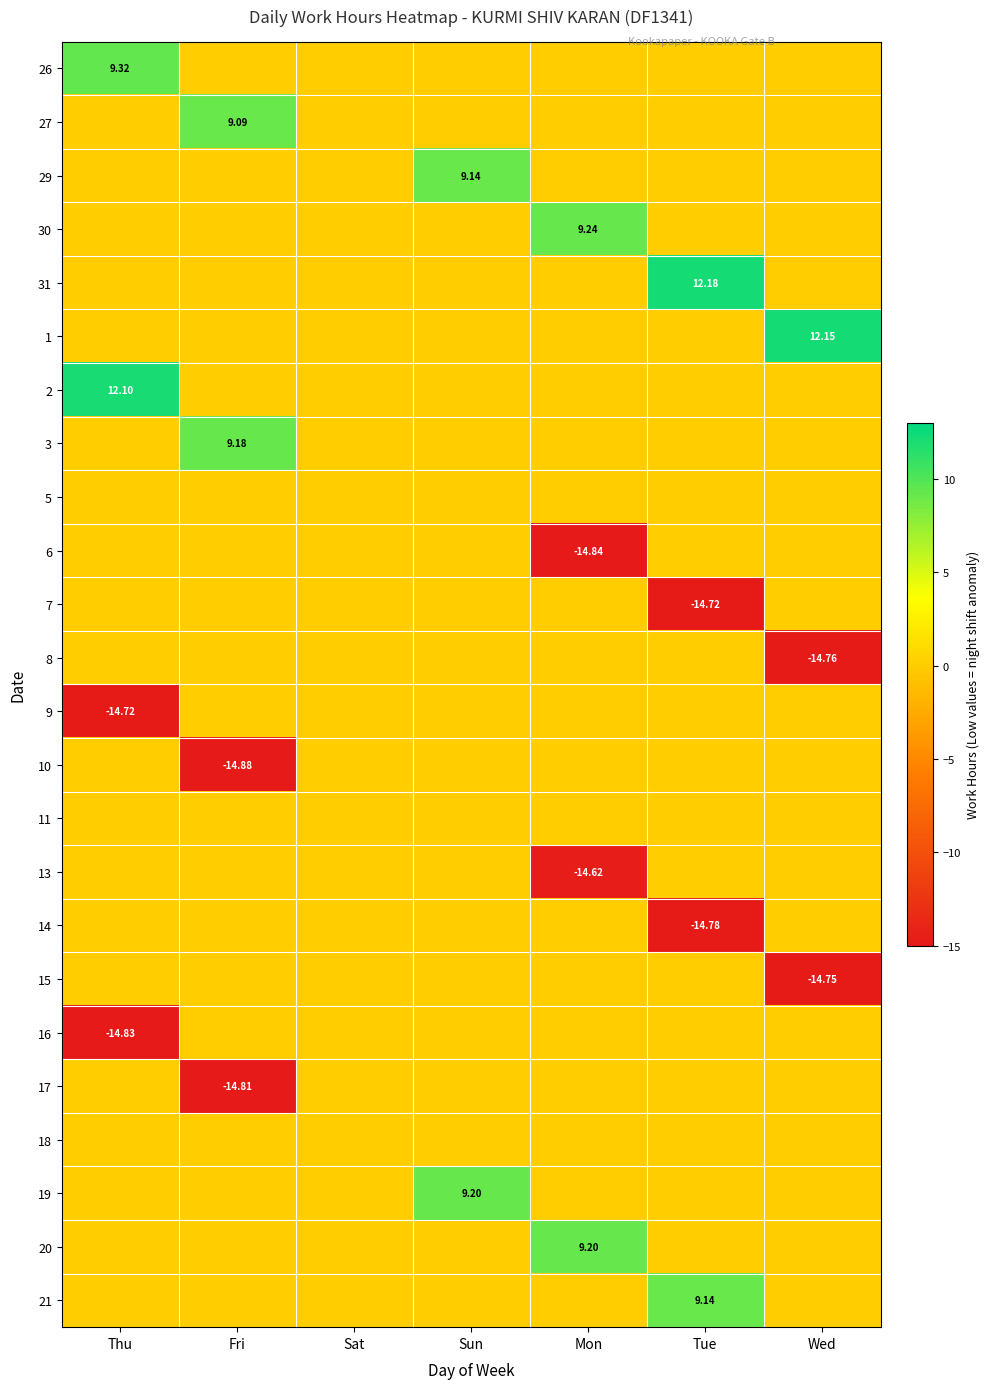

At how many categories does at least one series exceed 8?

6